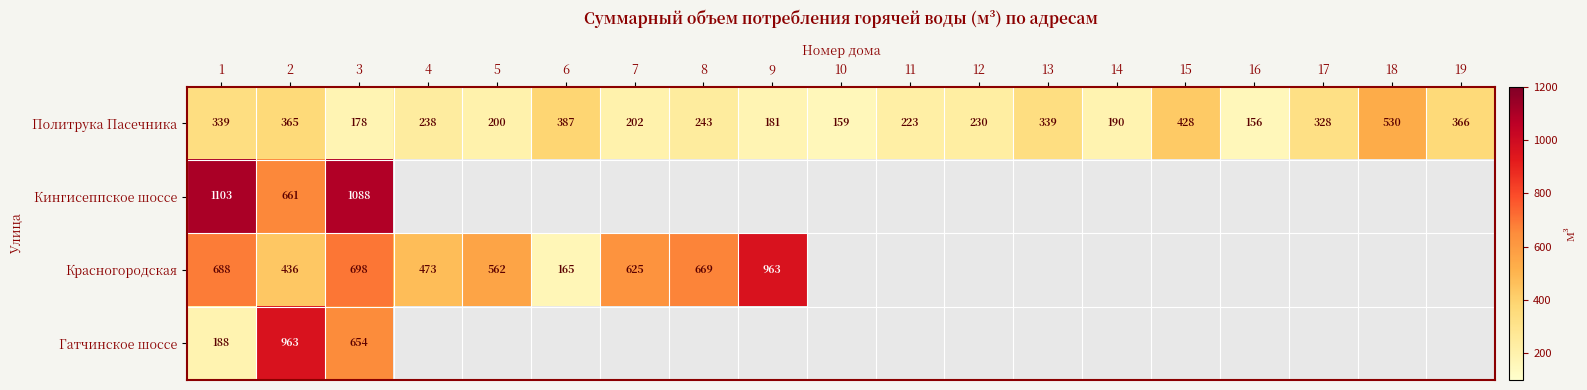

Which category has the lowest value in the Красногородская series?

6